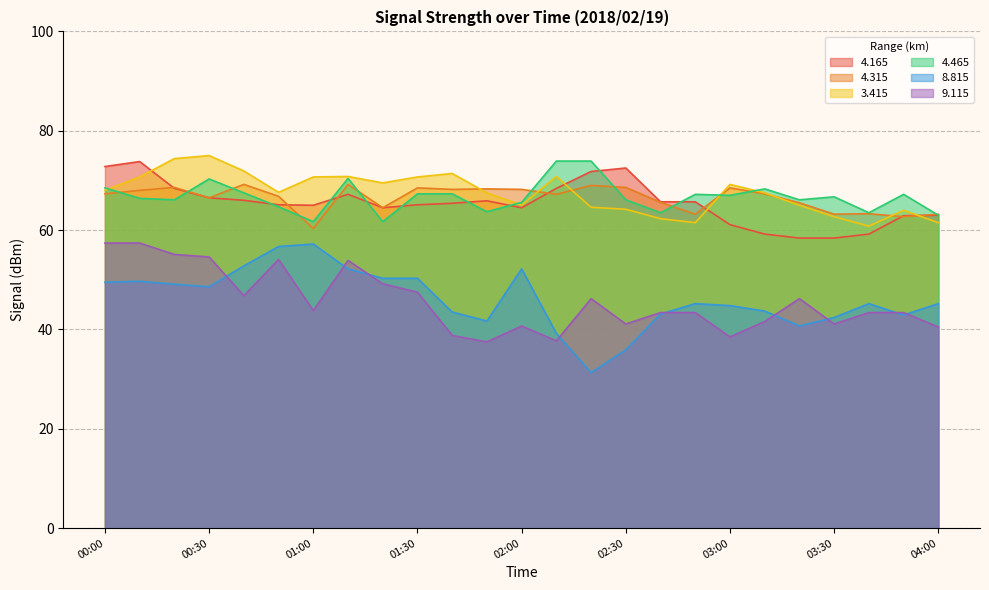

What is the difference between the second highest and second lowest values in the   8.815 series?

20.8